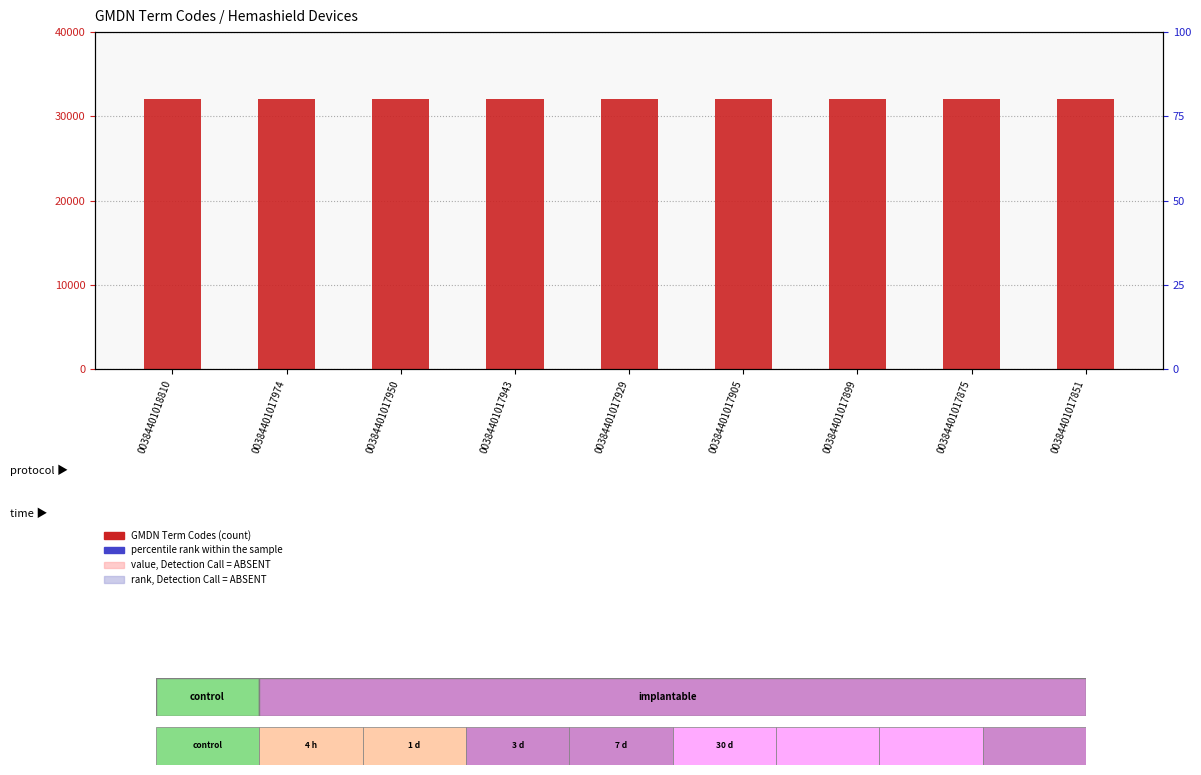

Reading right to left, what are all the values shown in this chart?

GMDN Term Codes: 00384401017851=35273	00384401017875=35273	00384401017899=35273	00384401017905=35273	00384401017929=35273	00384401017943=35273	00384401017950=35273	00384401017974=35273	00384401018810=35273
percentile rank within the sample: 00384401017851=5	00384401017875=5	00384401017899=5	00384401017905=5	00384401017929=5	00384401017943=5	00384401017950=5	00384401017974=5	00384401018810=5
value, Detection Call = ABSENT: 00384401017851=20	00384401017875=20	00384401017899=20	00384401017905=20	00384401017929=20	00384401017943=20	00384401017950=20	00384401017974=20	00384401018810=20
rank, Detection Call = ABSENT: 00384401017851=8	00384401017875=8	00384401017899=8	00384401017905=8	00384401017929=8	00384401017943=8	00384401017950=8	00384401017974=8	00384401018810=8